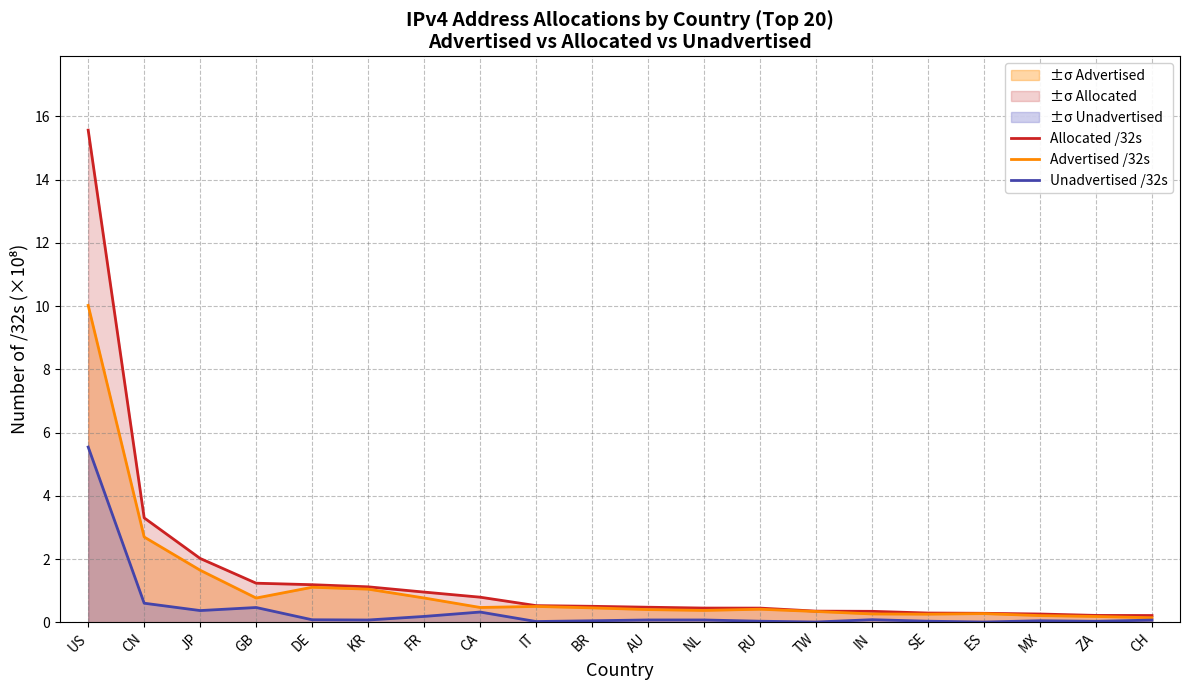

In Unadvertised /32s, how many points are lower than both neighbors (excluding endpoints)?

6